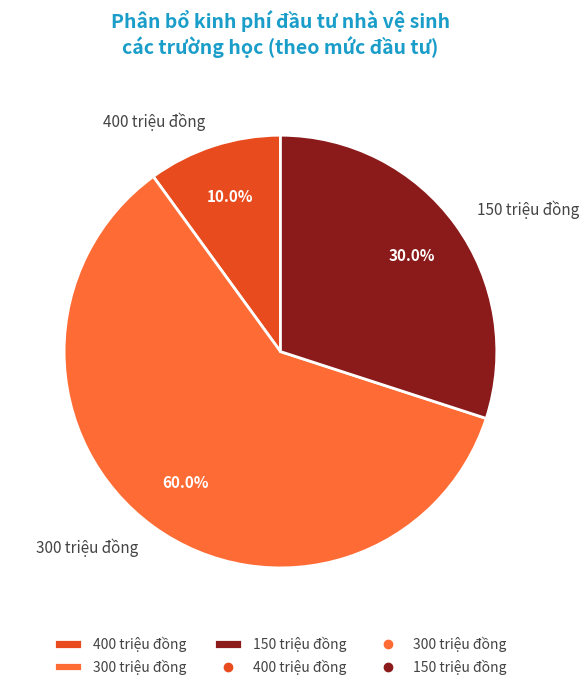

How many segments does this pie chart have?

3